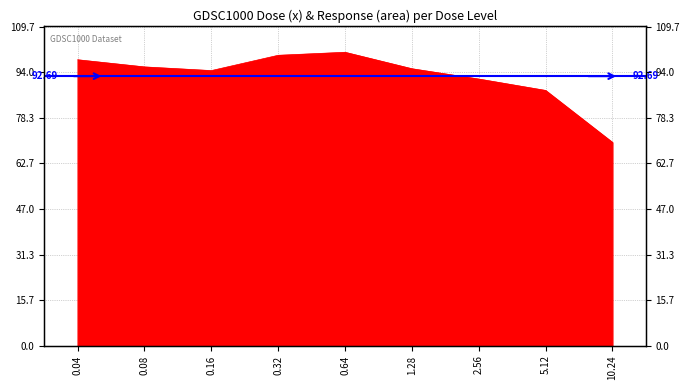

The value at 0.32 is 99.9. True or false?

True